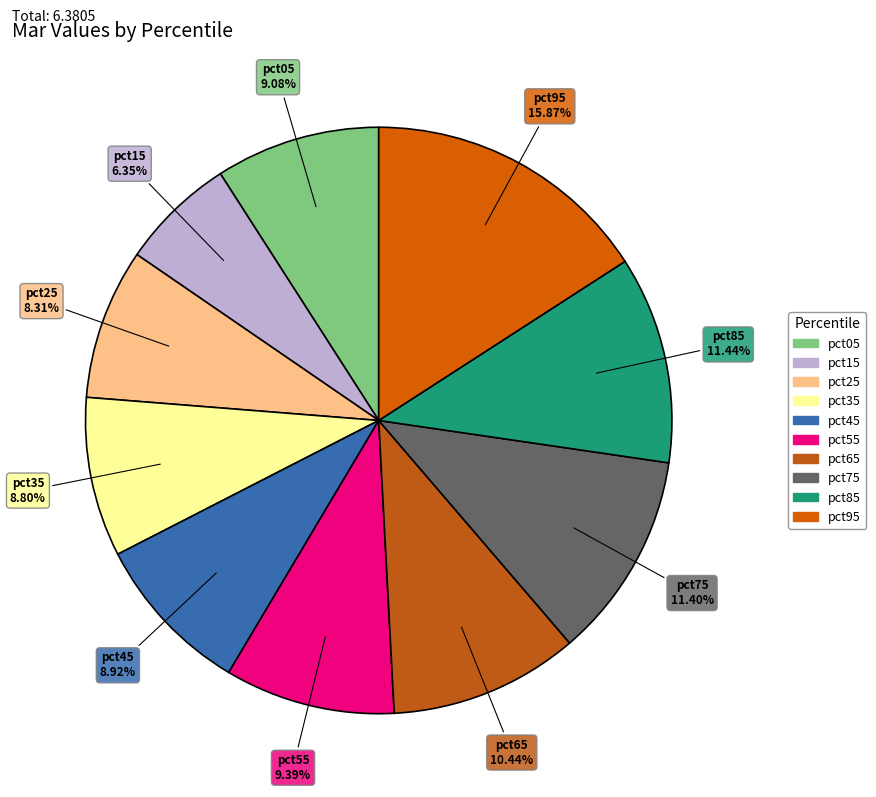

What is the largest slice in the pie chart?

pct95